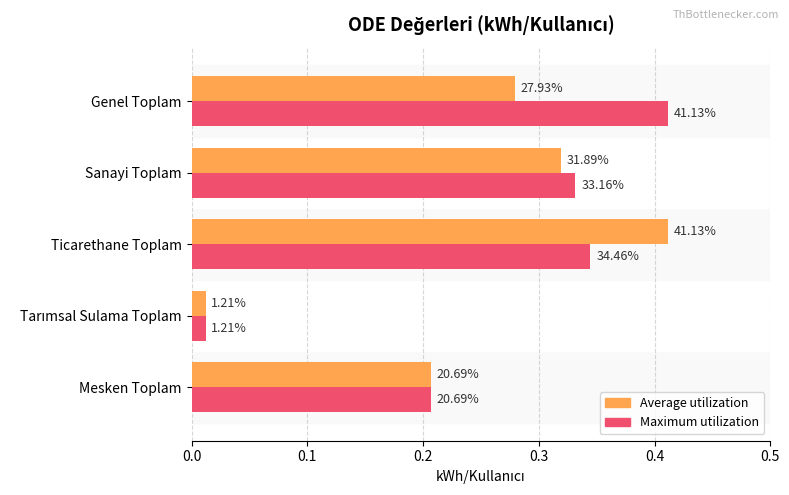

Reading left to right, list all the values displayed in this chart.

Average utilization: 0.2	0.0	0.4	0.3	0.3
Maximum utilization: 0.2	0.0	0.3	0.3	0.4